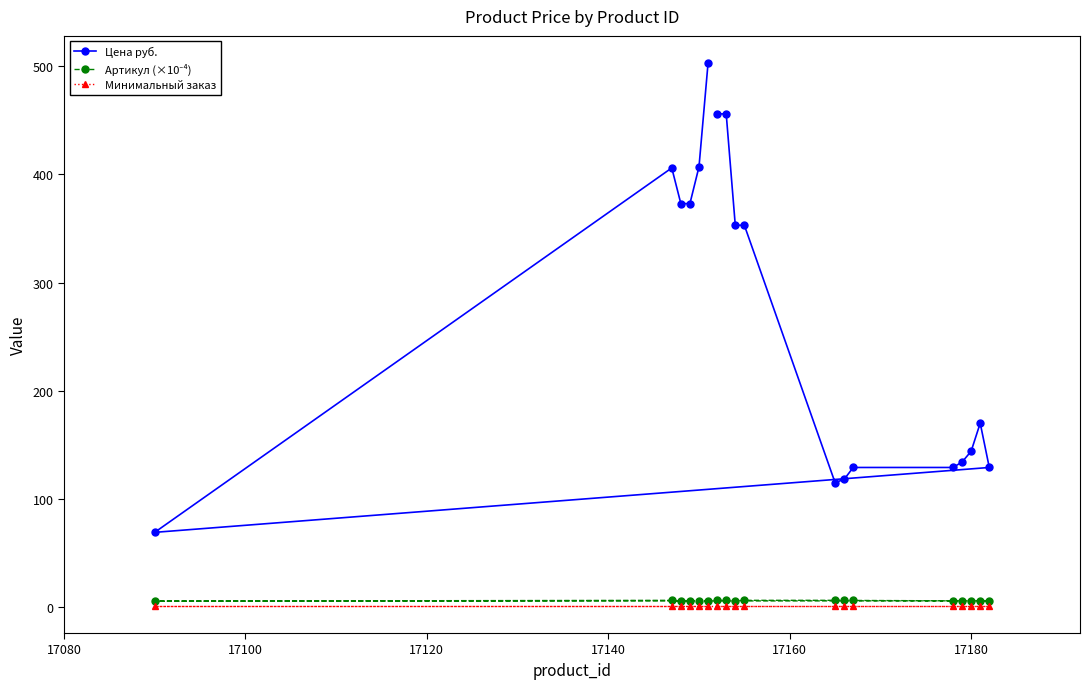

Count the number of data series in this chart.

3